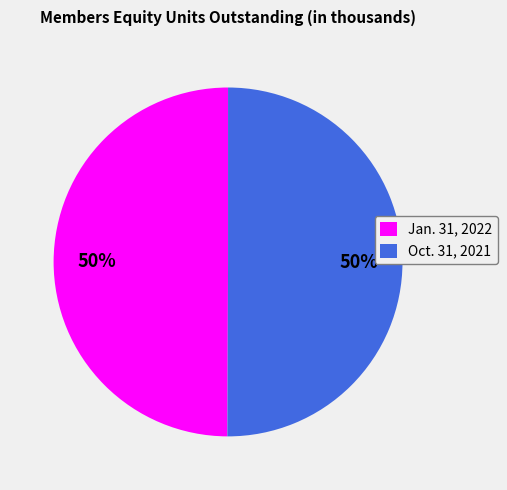

To the nearest percent, what portion does Jan. 31, 2022 represent?

50%